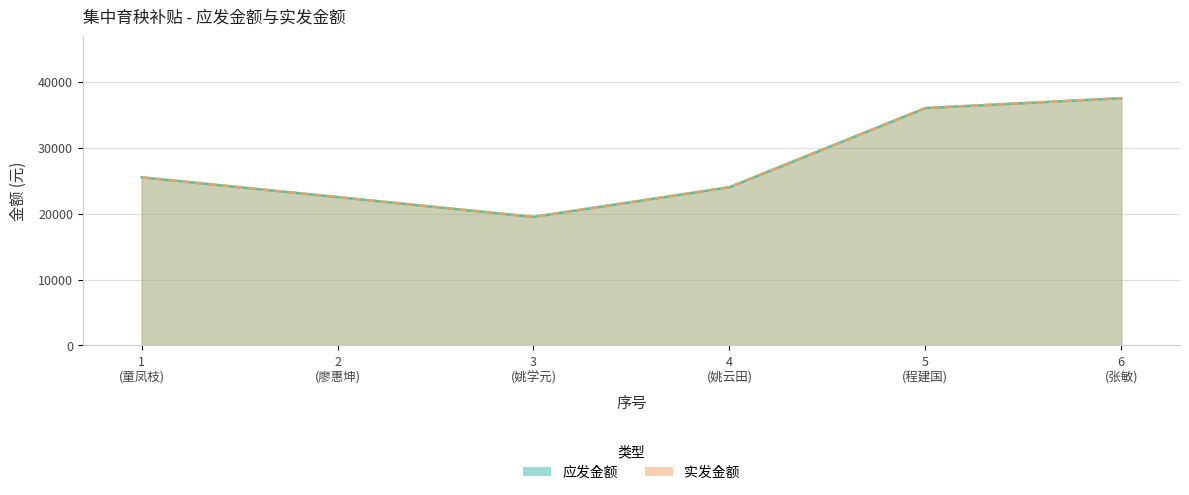

Which series has the largest range (max minus min)?

应发金额